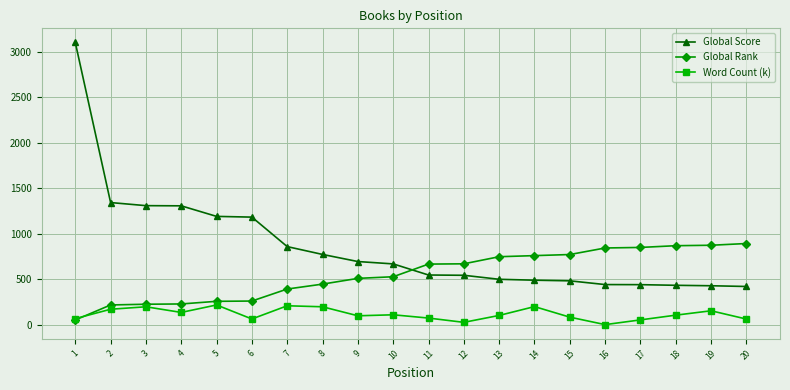

What is the highest value of the Word Count (k) series?

216